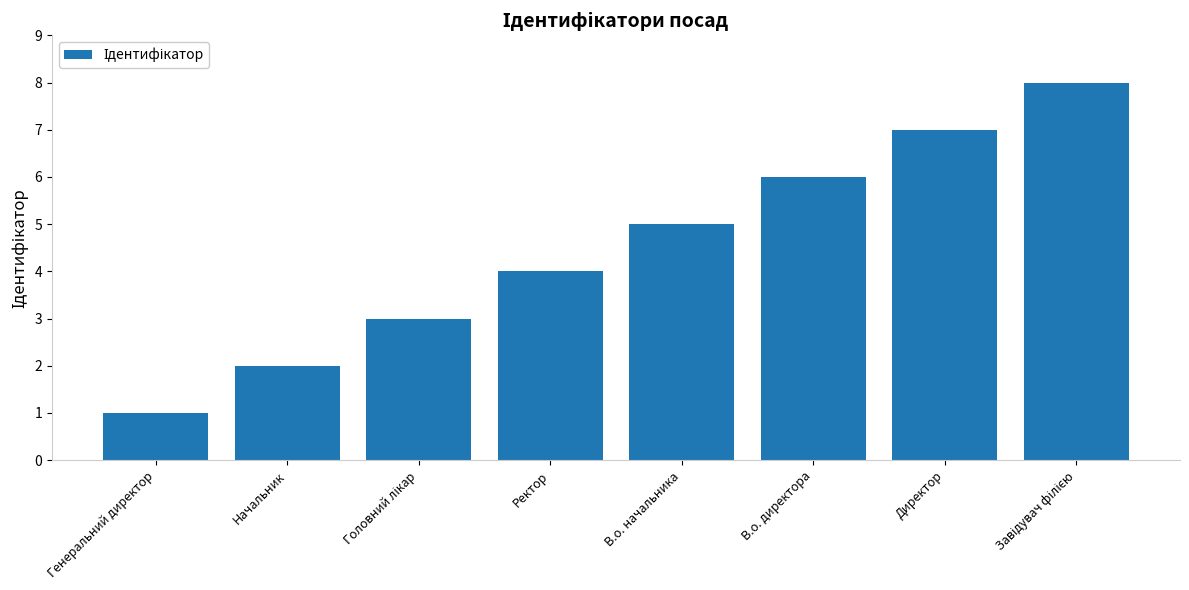

Approximately how many times larger is the value at Директор compared to В.о. директора?

1.2